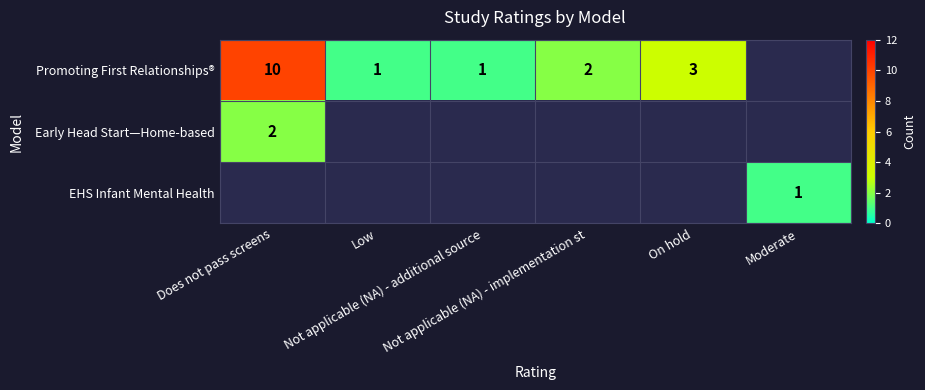

Read the EHS Infant Mental Health value at Moderate.

1.0